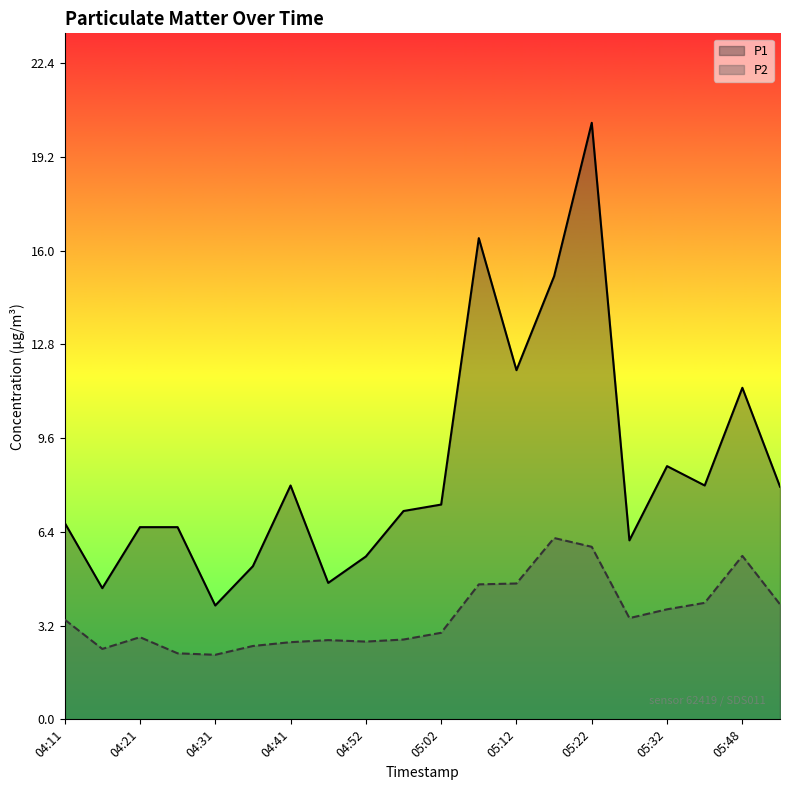

True or false: P1 and P2 intersect in this chart.

False